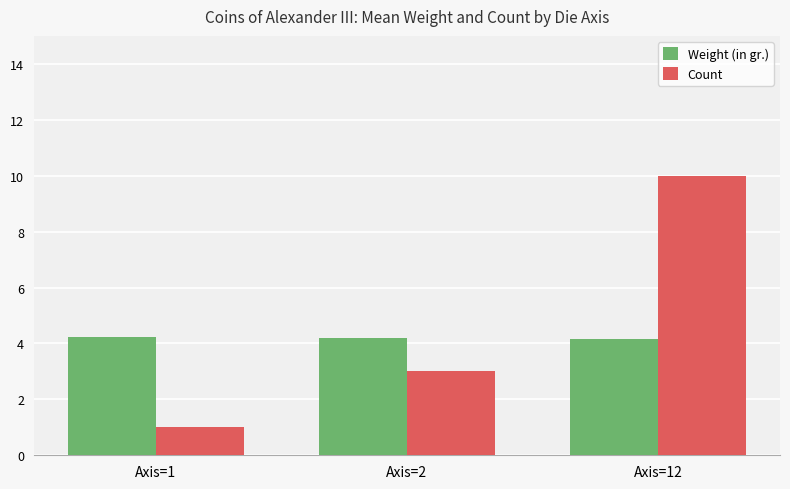

What is the value of the Weight (in gr.) bar at the 3rd from the left?

4.2